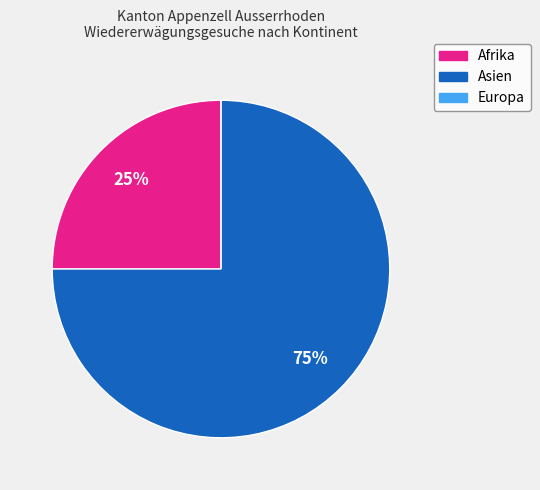

What is the largest slice in the pie chart?

Asien